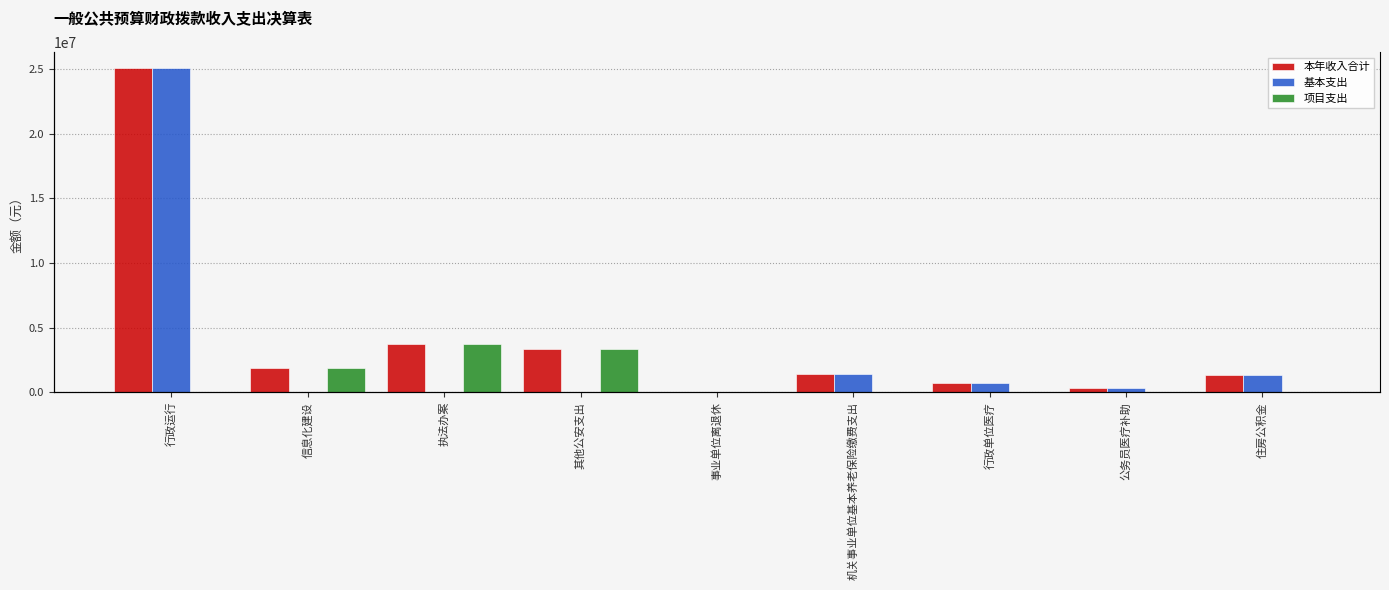

What is the spread (max minus min) of values at 行政单位医疗?

725180.9